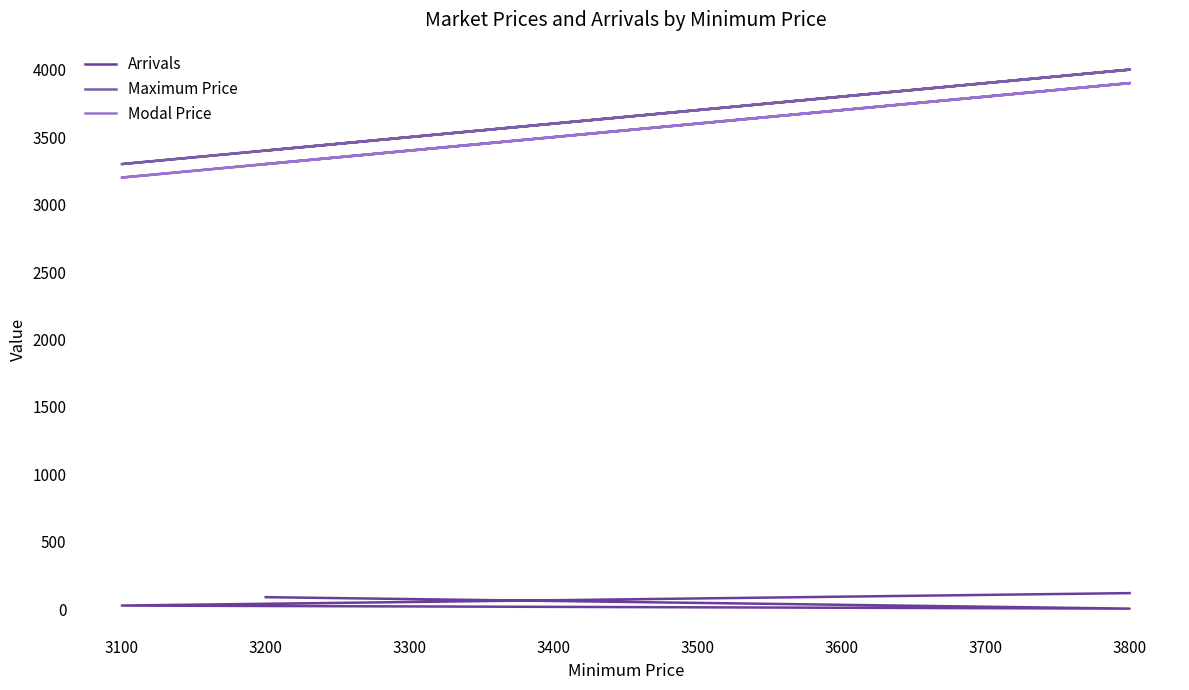

Is the value of Arrivals at 3800 greater than the value of Maximum Price at 3100?

No